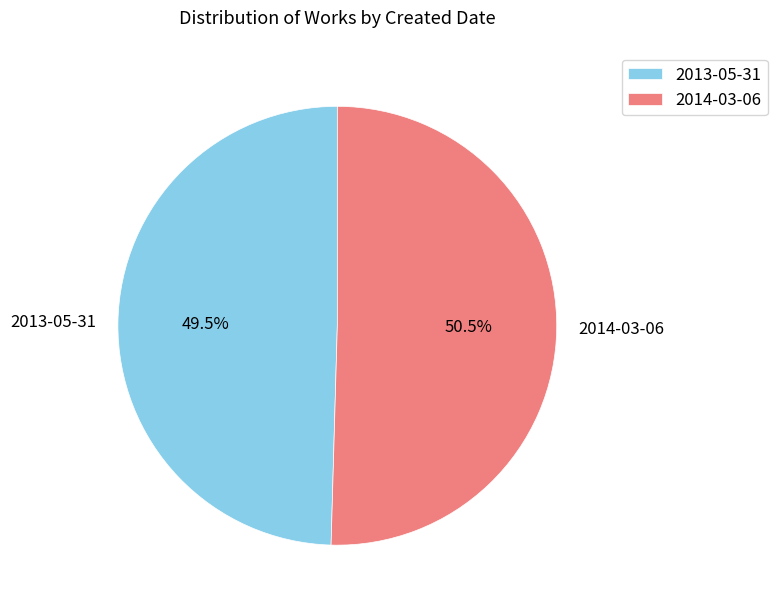

Approximately how many times larger is the value at 2014-03-06 compared to 2013-05-31?

1.0